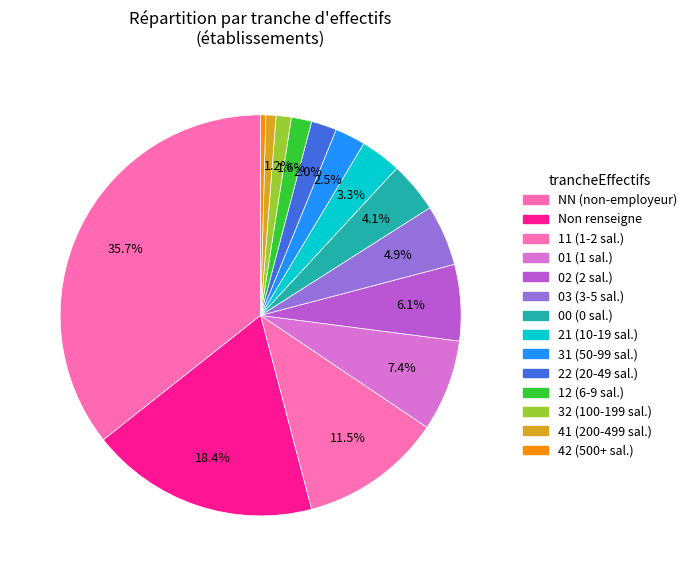

Count the number of slices in the pie.

14